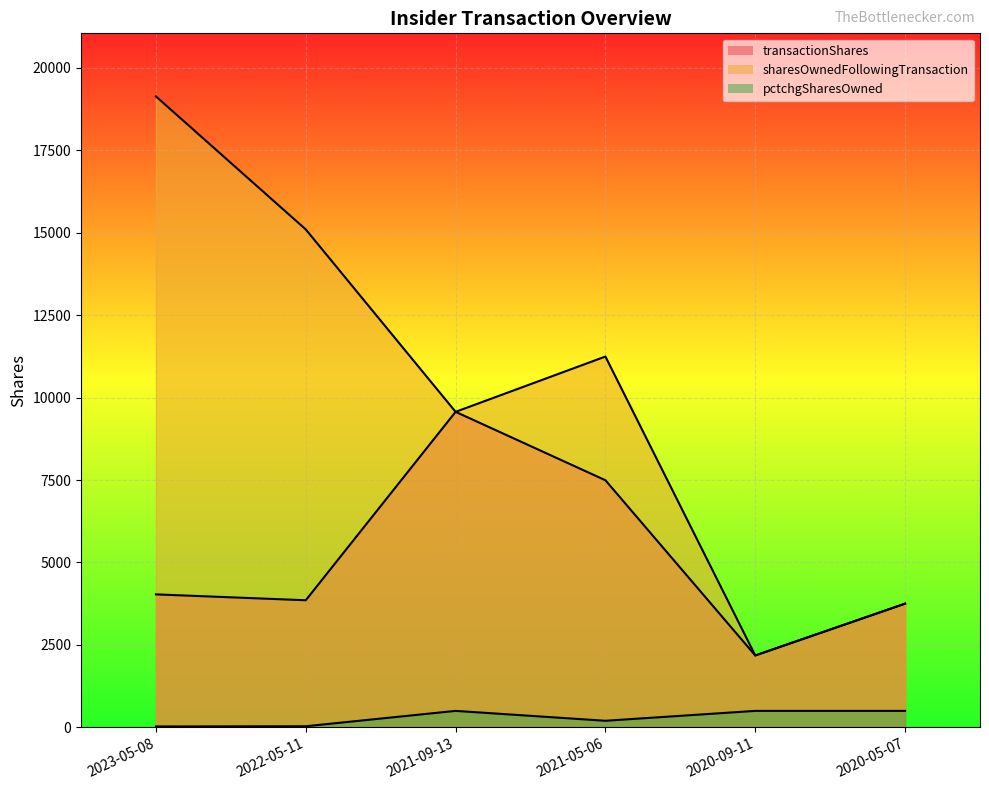

Is the value of transactionShares at 2021-05-06 greater than the value of sharesOwnedFollowingTransaction at 2020-05-07?

Yes